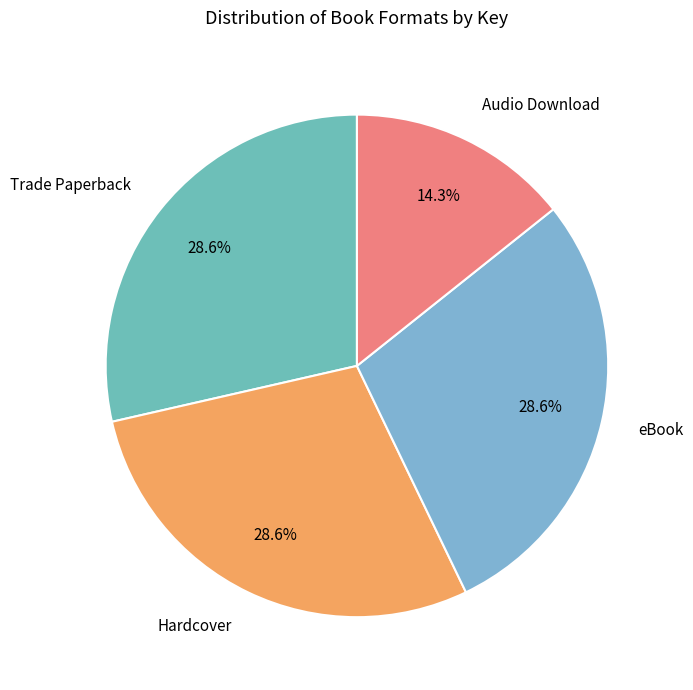

Count the number of slices in the pie.

4